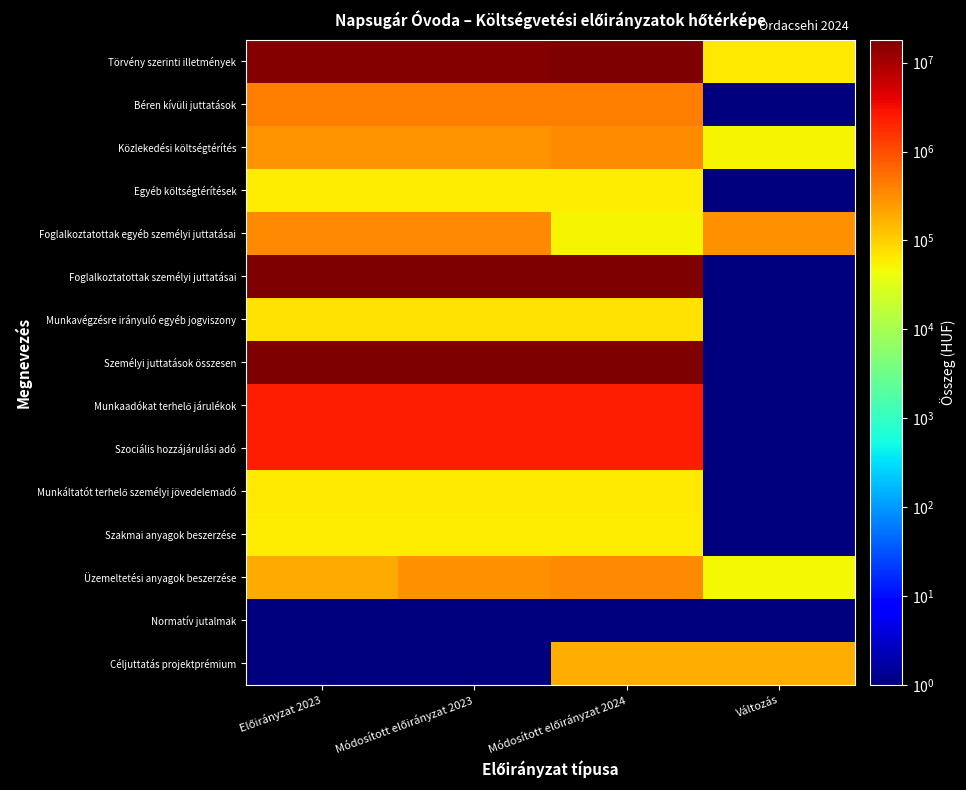

What is the smallest value displayed?

1